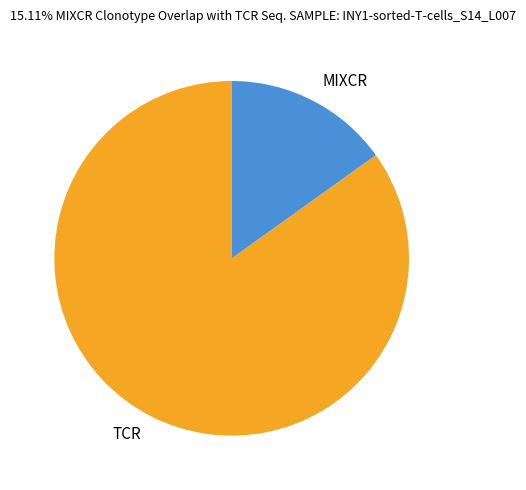

Rank the categories by value from lowest to highest.

MIXCR, TCR